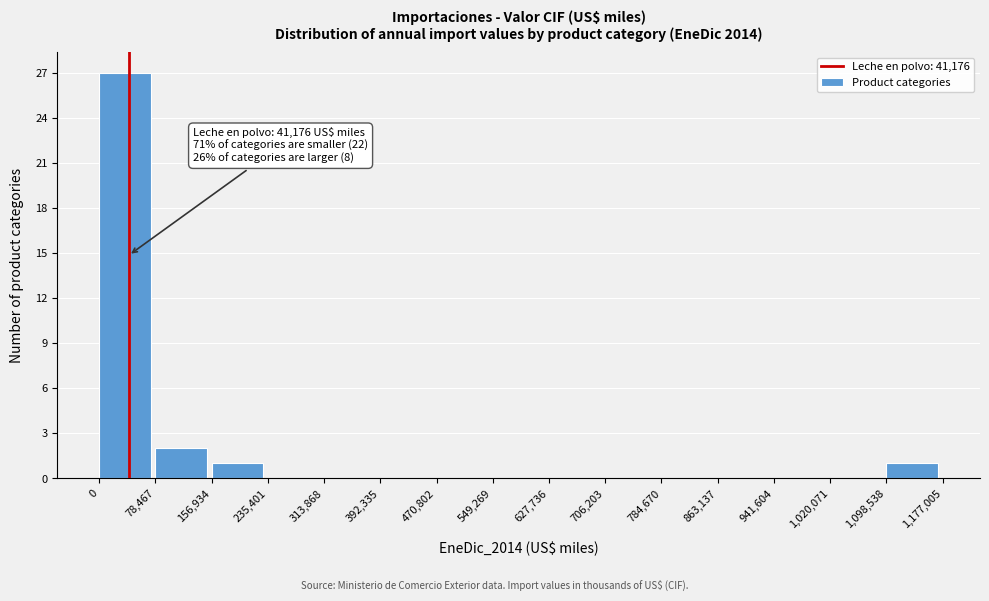

Over which range of the x-axis is the bar tallest?

0 to 78,467